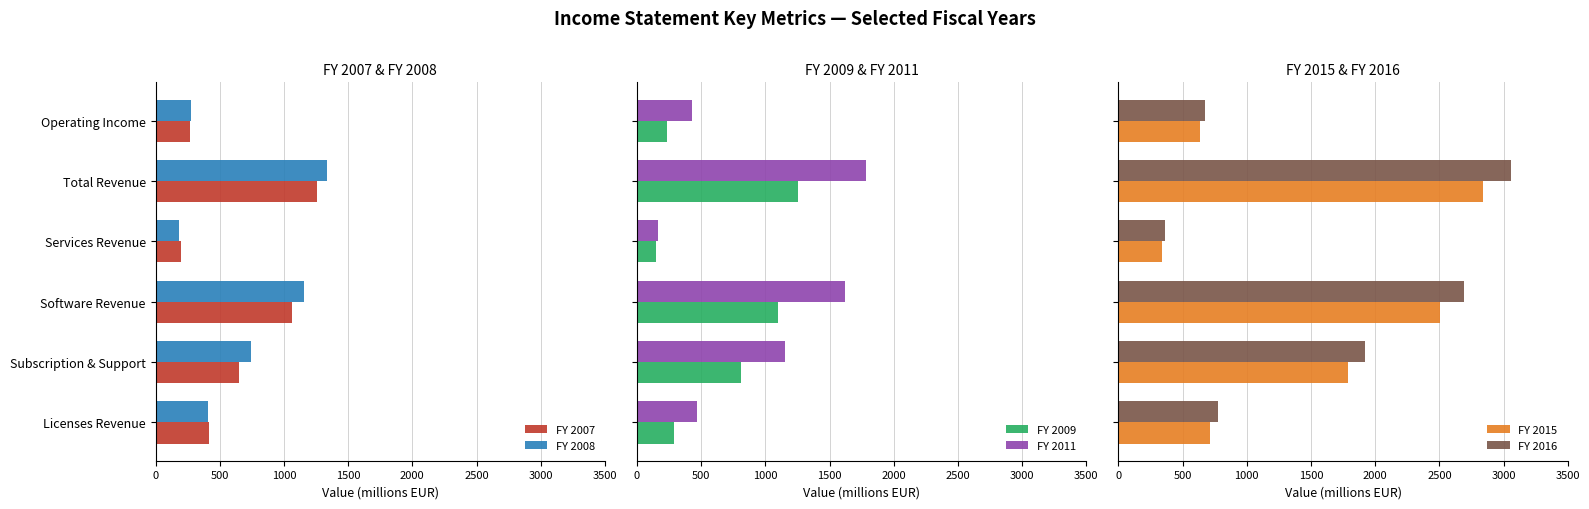

Is it true that FY 2008 equals 664.9 at Software Revenue?

False